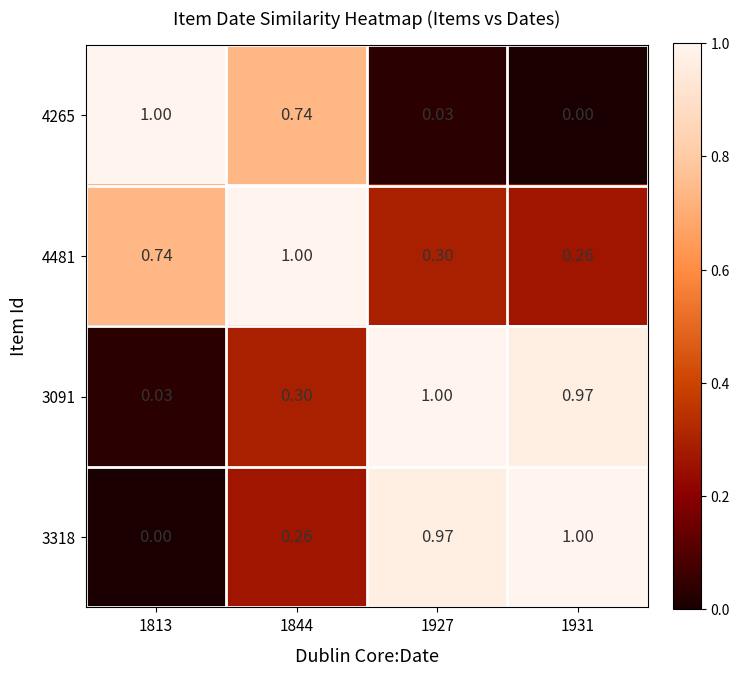

Is the value of 4265 at 1844 greater than the value of 4481 at 1931?

Yes